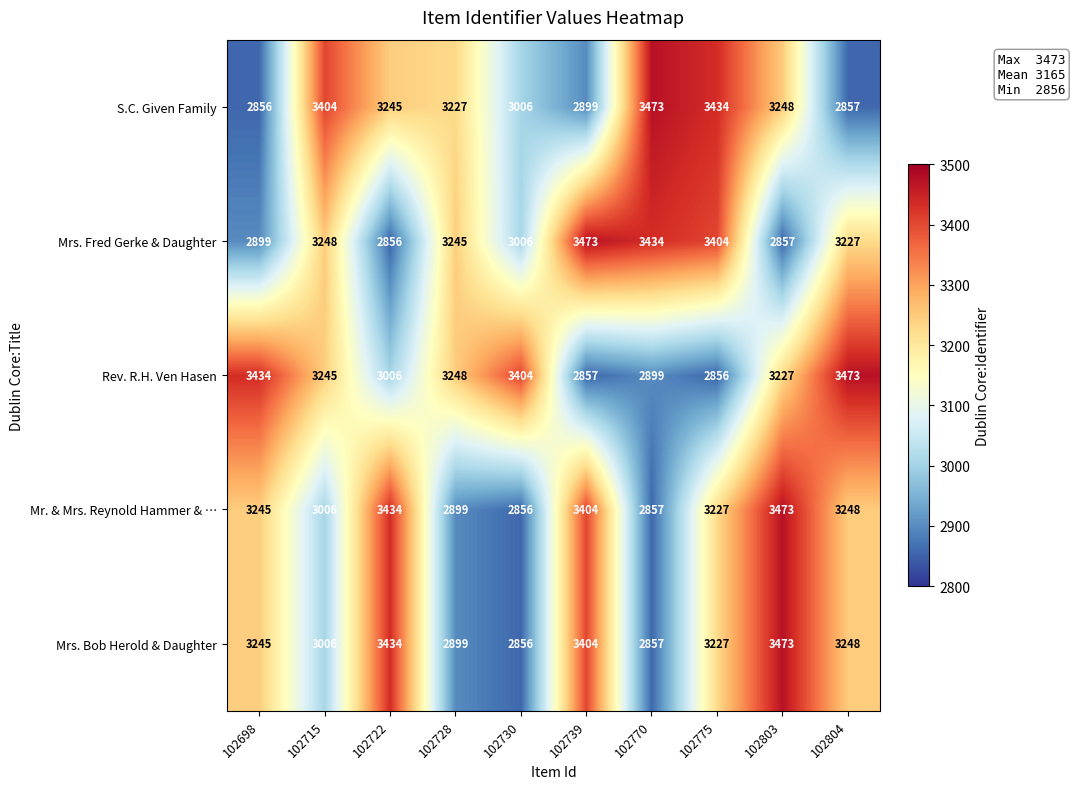

What is the sum of all Mrs. Fred Gerke & Daughter values?

31649